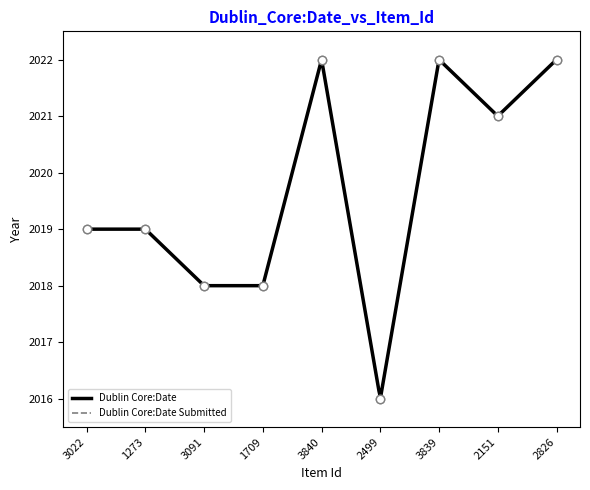

Count the Dublin Core:Date values in the range 2018 to 2022.

8